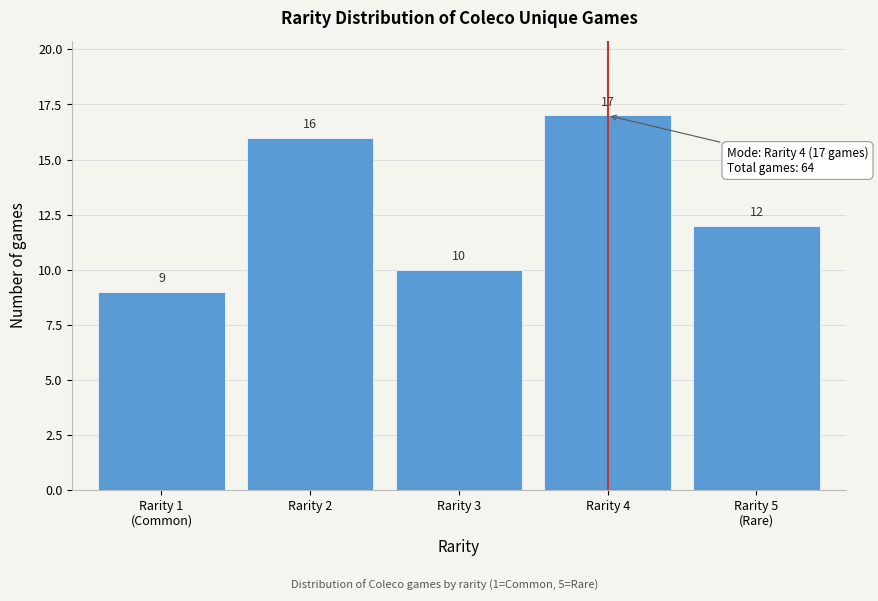

Reading left to right, extract all data points from this chart.

9	16	10	17	12